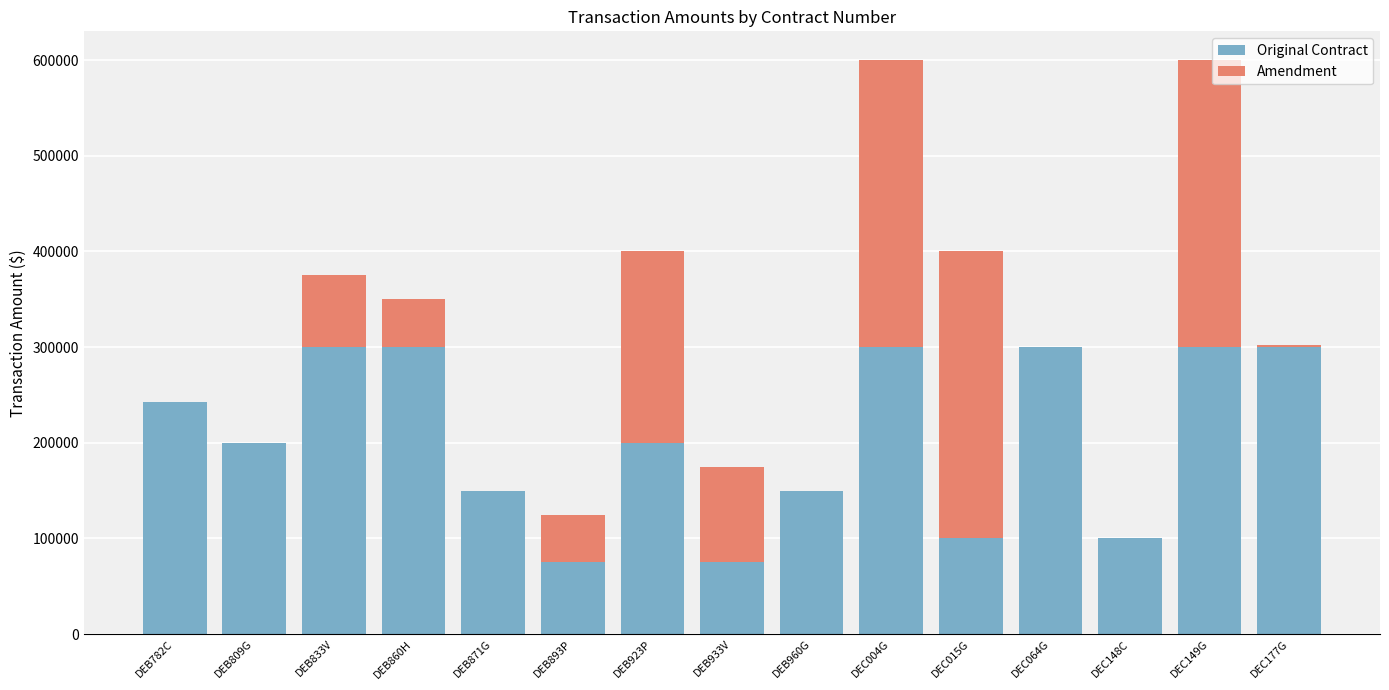

The value of Original Contract at DEB860H is 300000. True or false?

True